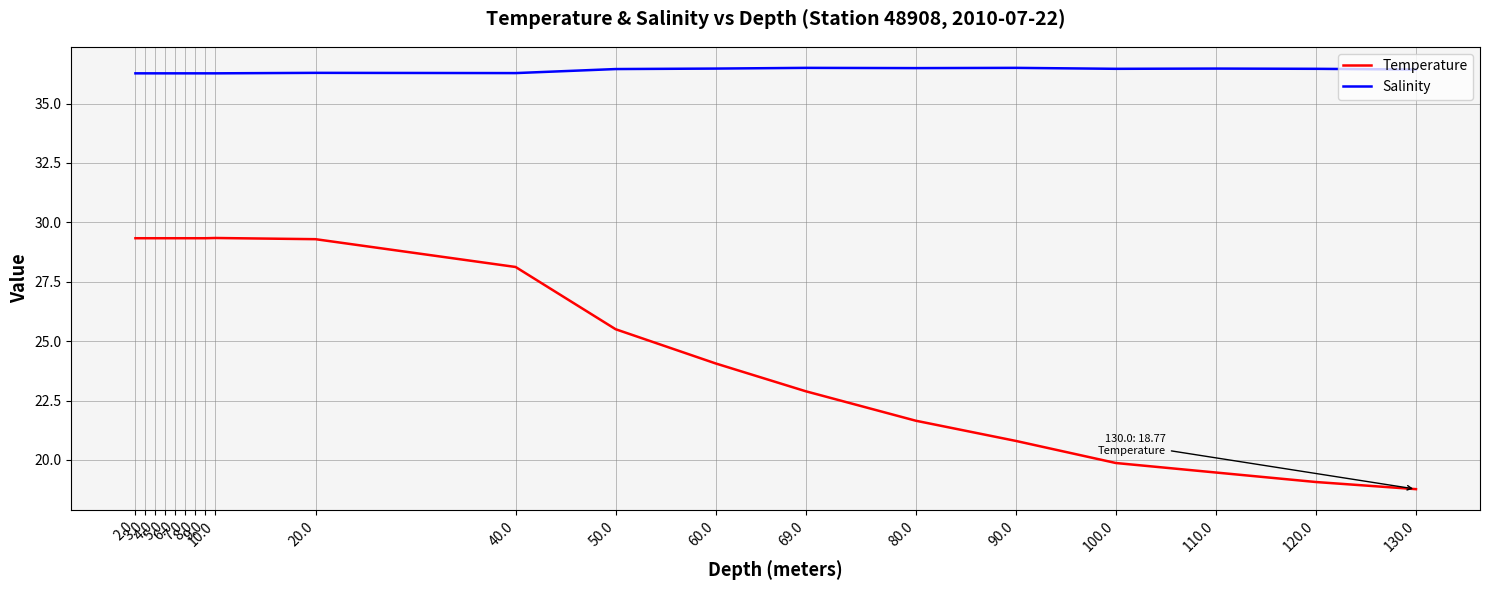

True or false: Salinity and Temperature cross at least once.

False